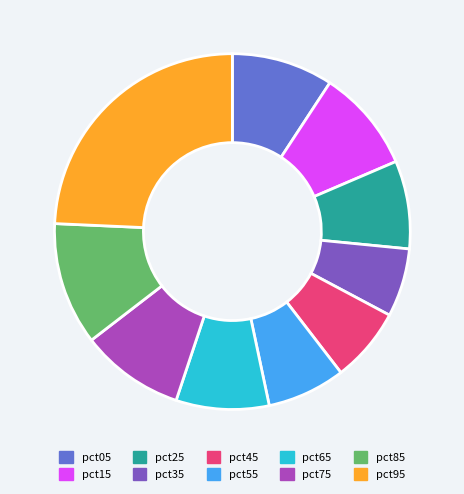

Which slice is the largest?

pct95